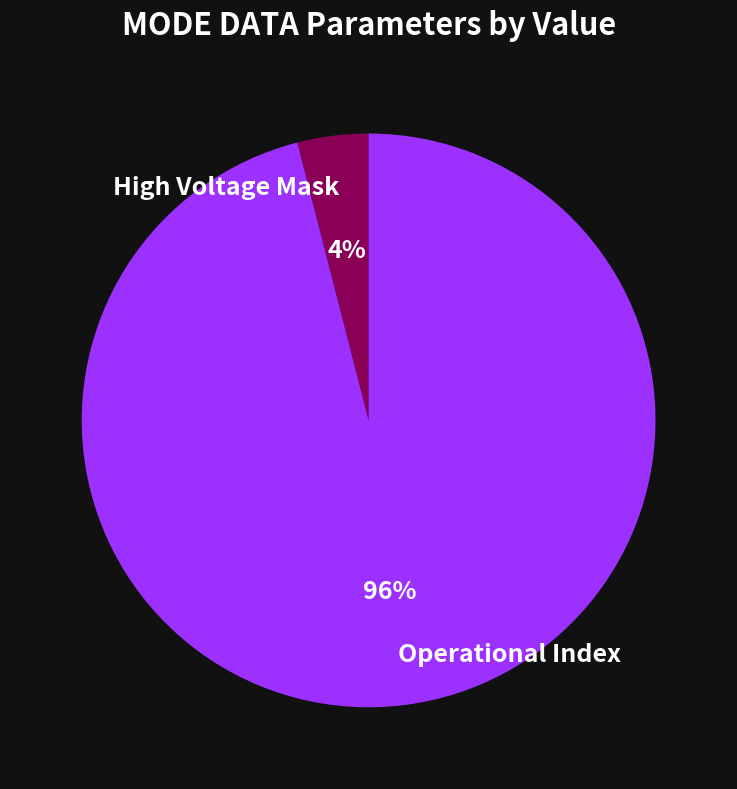

How many segments does this pie chart have?

2